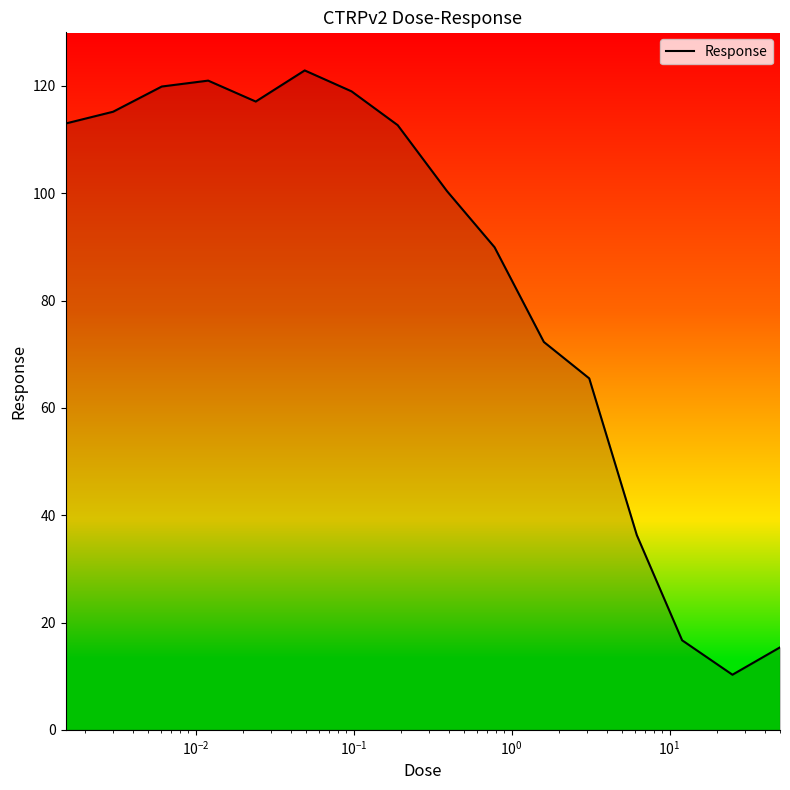

What is the greatest value displayed?

122.9